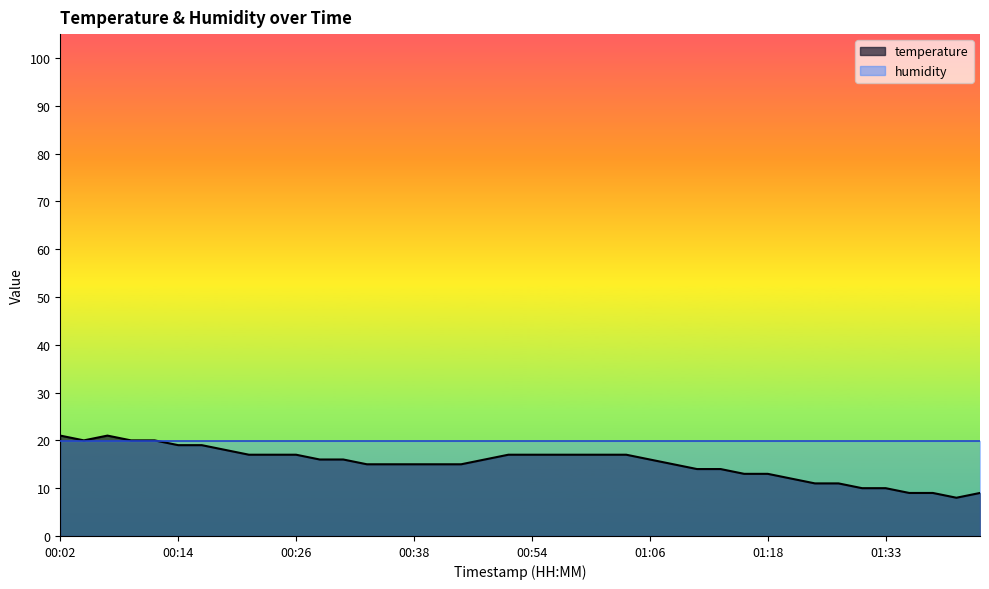

What is the label of the 12th point from the right?

01:13